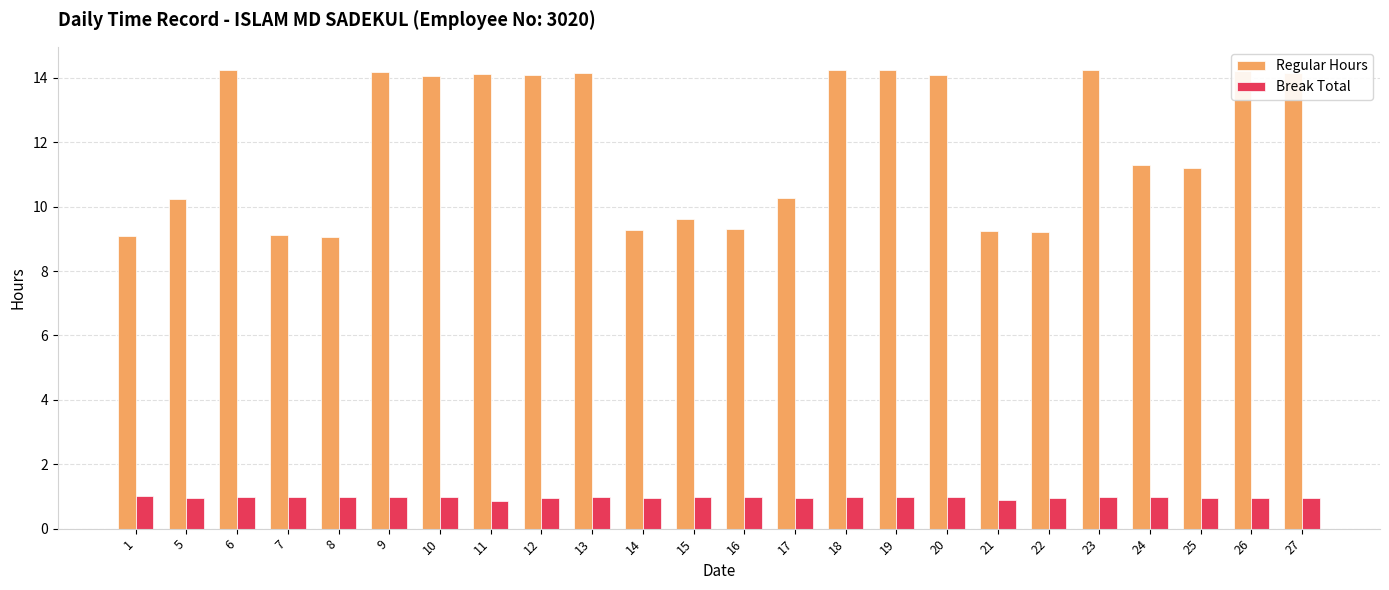

Is the value of Break Total at 27 greater than the value of Regular Hours at 5?

No